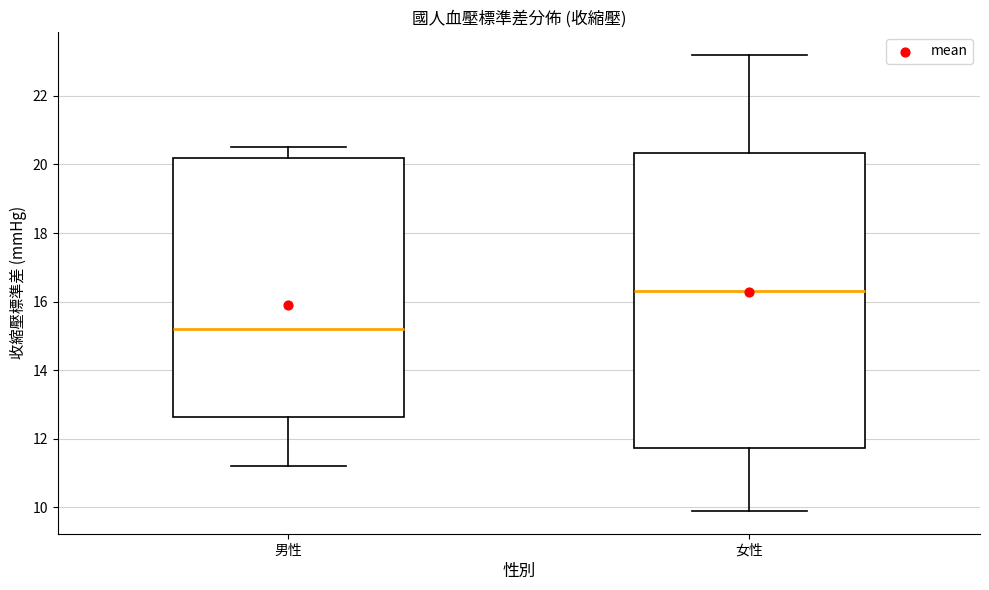

Where is the upper edge of the box for 女性 on the y-axis? The values are not printed on the chart, so give them approximately, as read against the axis.

20.4